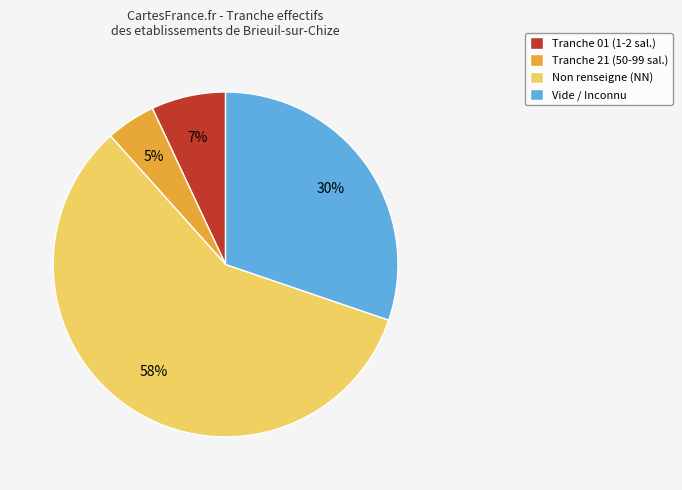

Which category accounts for the majority?

Non renseigne (NN)